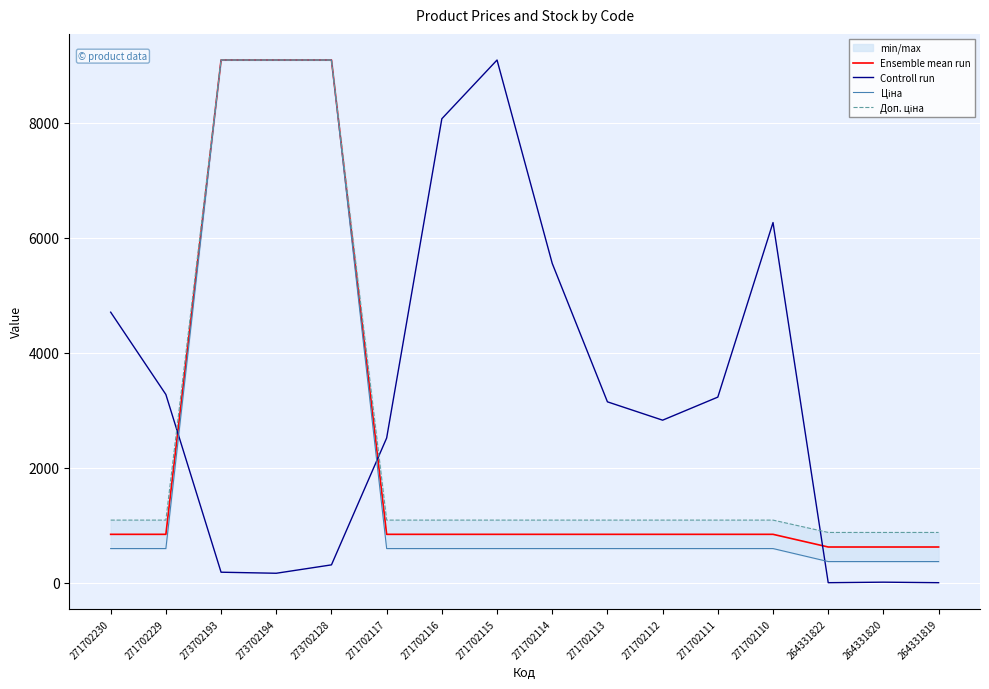

List the series in order of their overall mean, lowest first.

Ціна, Ensemble mean run, Доп. ціна, Controll run